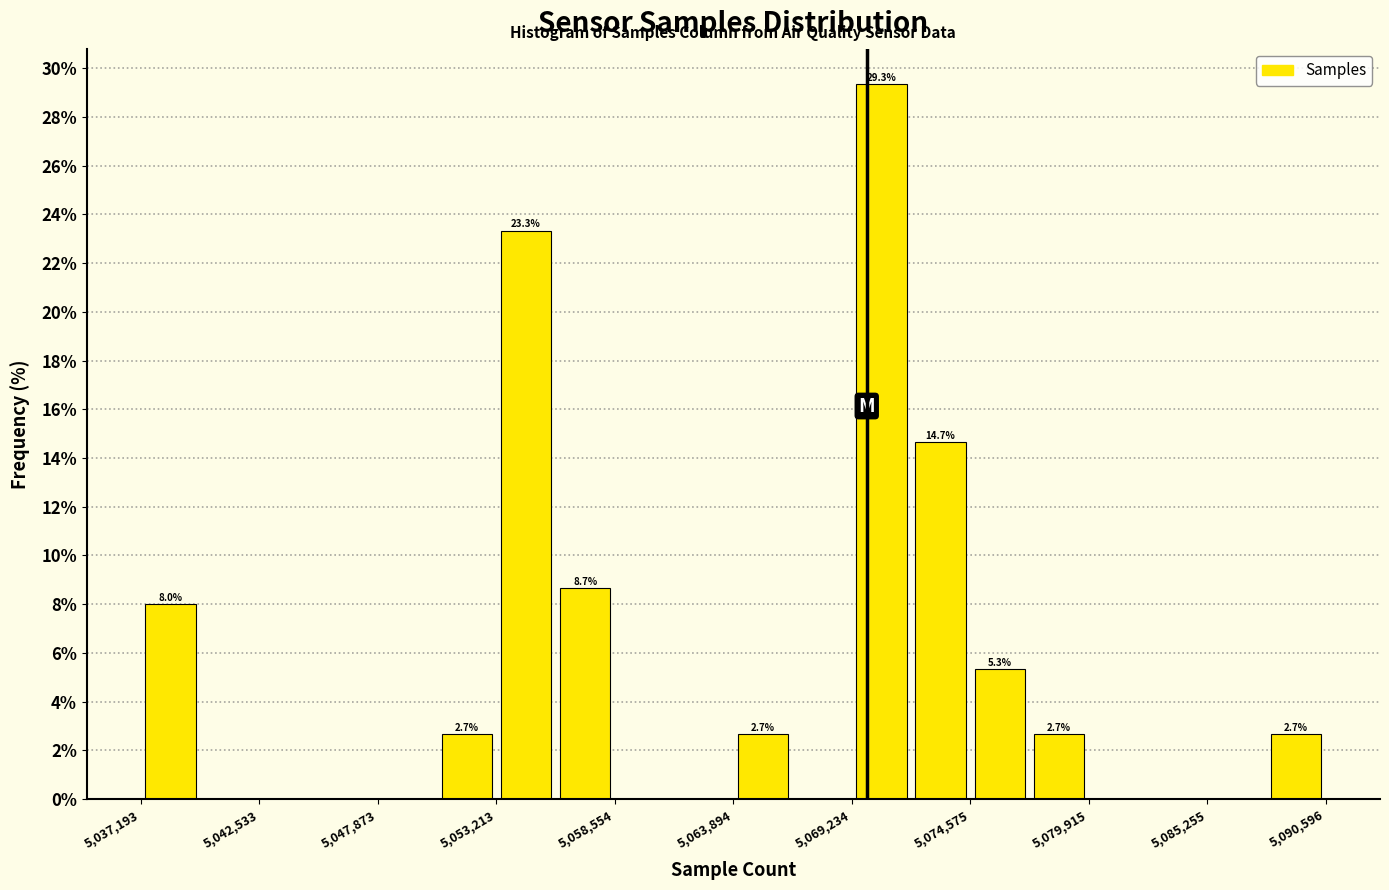

Read against the x-axis, roughly where is the centre of the tallest bar?

5071000